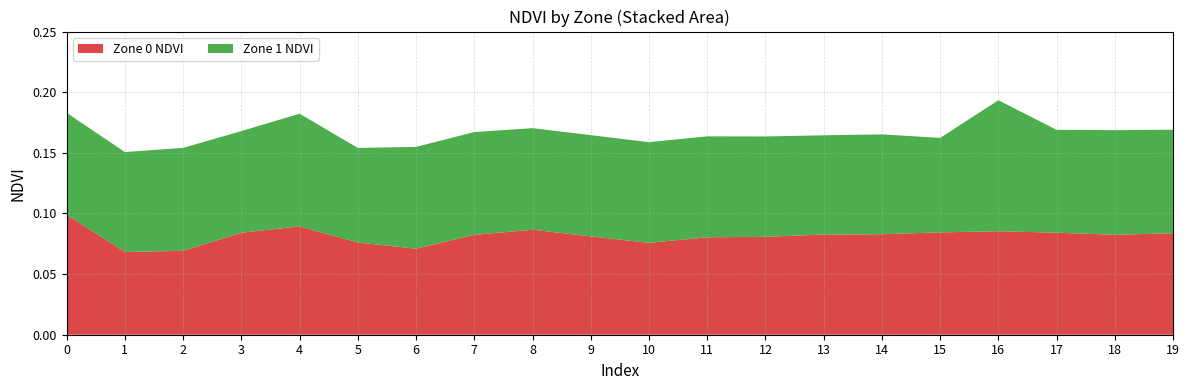

Reading left to right, extract all data points from this chart.

Zone 0 NDVI: 0.1	0.1	0.1	0.1	0.1	0.1	0.1	0.1	0.1	0.1	0.1	0.1	0.1	0.1	0.1	0.1	0.1	0.1	0.1	0.1
Zone 1 NDVI: 0.1	0.1	0.1	0.1	0.1	0.1	0.1	0.1	0.1	0.1	0.1	0.1	0.1	0.1	0.1	0.1	0.1	0.1	0.1	0.1